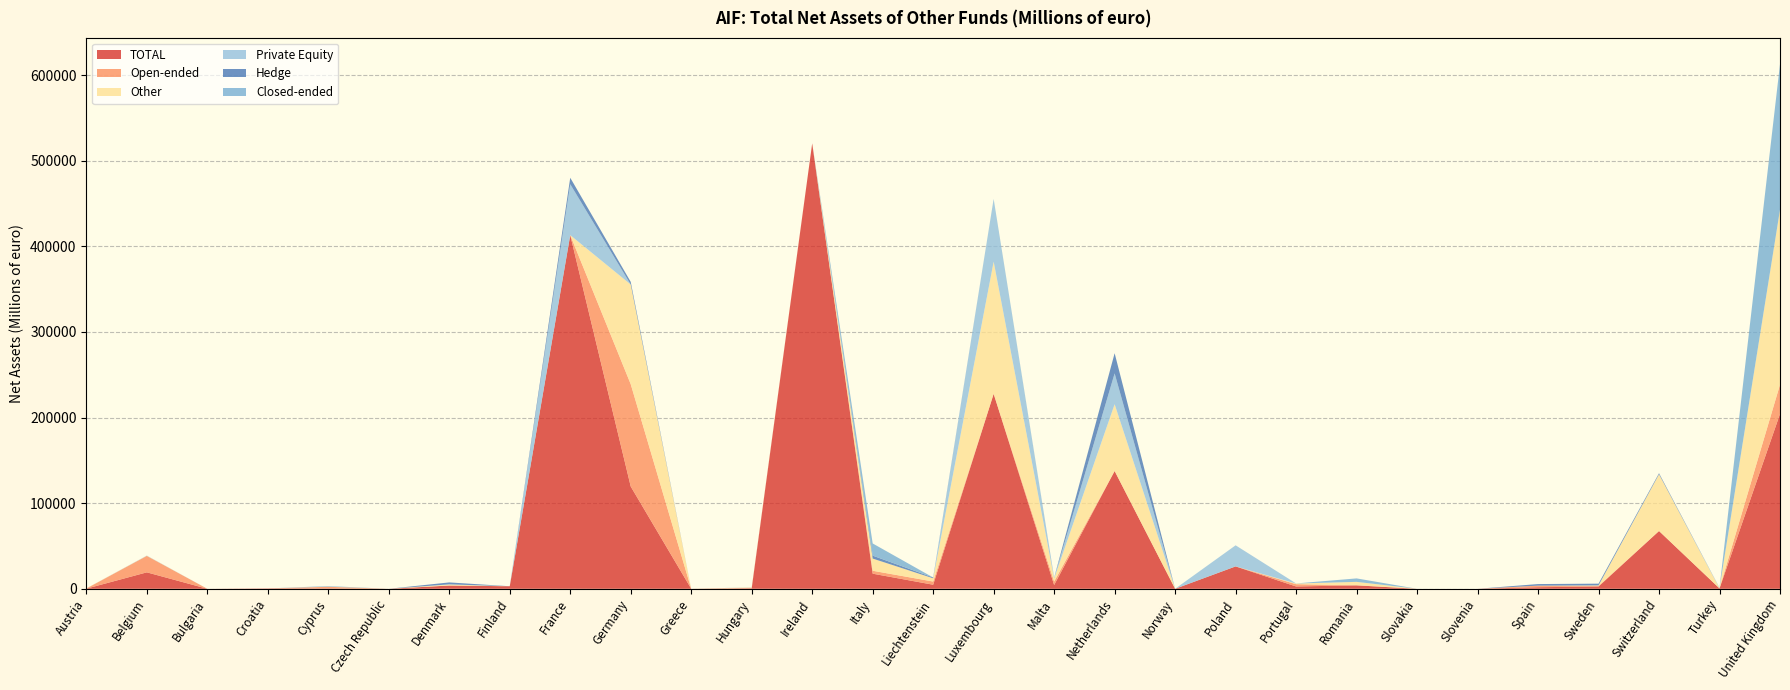

Reading left to right, transcribe all the data shown in this chart.

TOTAL: 160.6	19206.5	0.0	422.6	452.0	0.0	3809.1	2967.9	413057.0	119475.3	19.6	540.2	520247.0	17649.6	4738.0	227701.0	4389.2	137568.0	0.0	26131.9	2698.8	4044.3	0.0	0.0	1842.0	2674.9	67481.1	449.5	204245.3
Open-ended: 160.6	19206.5	0.0	0.0	1871.0	0.0	0.0	0.0	0.0	119474.4	0.0	540.2	0.0	3428.6	3735.4	0.0	4060.1	0.0	0.0	0.0	2692.7	0.0	0.0	0.0	1842.0	648.7	0.0	20.7	34190.8
Other: 160.6	113.8	0.0	0.0	113.0	0.0	1235.5	0.0	0.0	116402.0	19.6	452.9	0.0	14221.0	3735.4	154356.0	3596.6	77992.0	0.0	58.0	727.8	4044.3	0.0	0.0	0.0	648.7	66283.9	112.1	204245.3
Private Equity: 0.0	112.7	0.0	0.0	264.0	0.0	118.3	0.0	59512.0	0.9	0.0	0.0	0.0	0.0	69.7	73345.0	621.0	36040.0	0.0	24587.2	112.7	0.0	0.0	0.0	0.0	0.0	0.0	337.4	0.0
Hedge: 0.0	0.0	0.0	0.0	75.0	0.0	2284.2	0.0	7473.0	3072.4	0.0	87.3	0.0	3428.6	902.1	0.0	171.6	23536.0	0.0	0.0	0.0	0.0	0.0	0.0	1842.0	2026.3	1197.2	0.0	0.0
Closed-ended: 0.0	112.7	0.0	0.0	403.0	0.0	0.0	0.0	0.0	0.9	19.6	0.0	0.0	14221.0	0.0	0.0	329.1	0.0	0.0	0.0	6.0	4044.3	0.0	0.0	0.0	0.0	0.0	316.7	170054.5